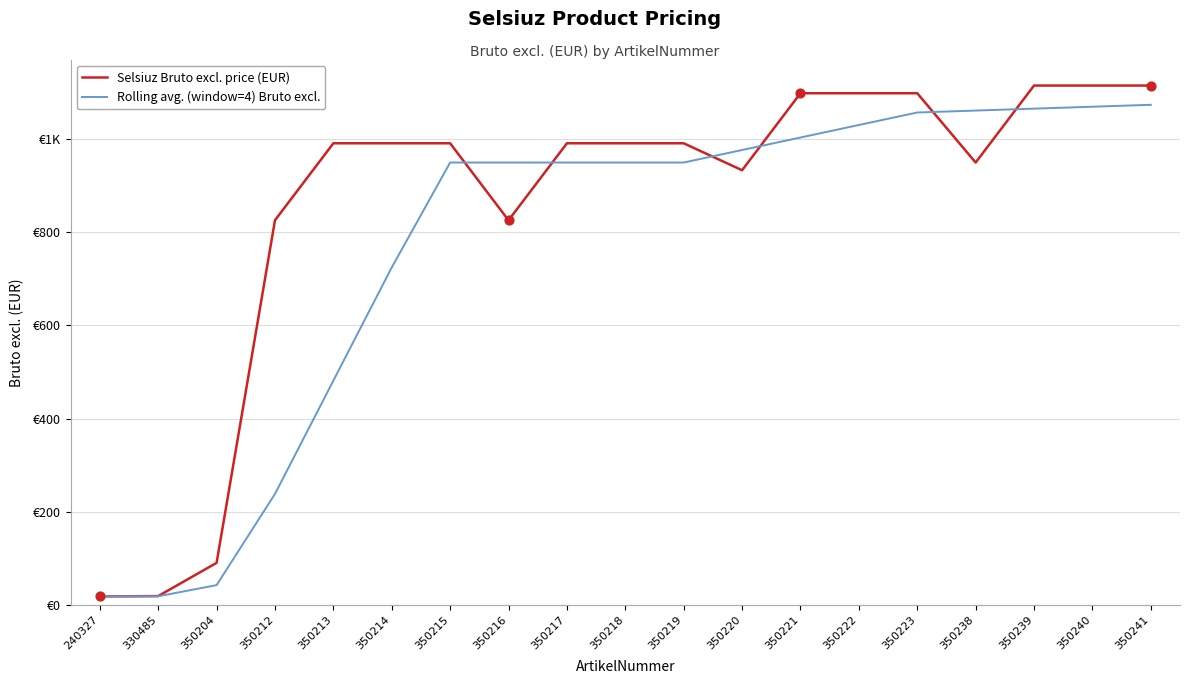

Does the chart have visible grid lines?

Yes